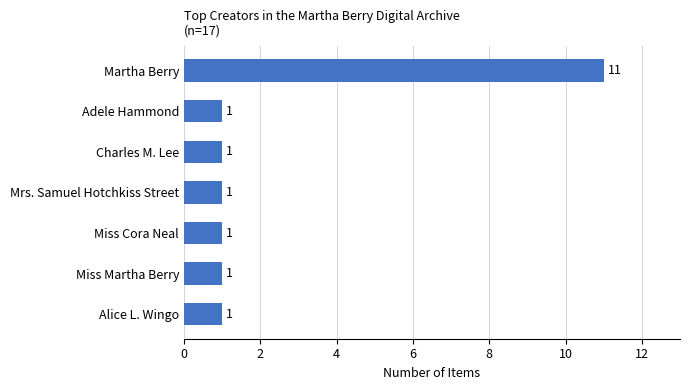

What is the greatest value displayed?

11